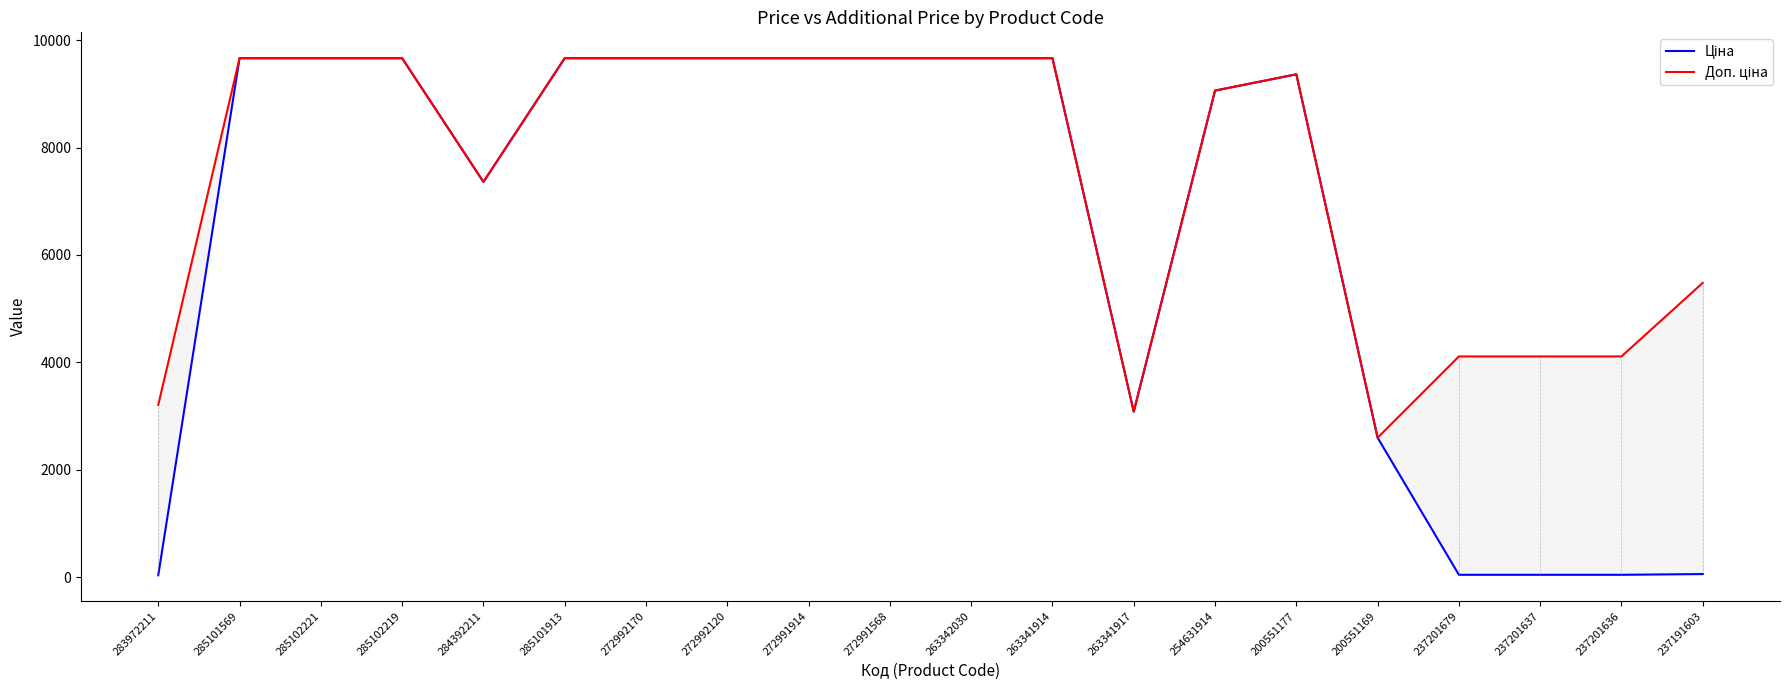

Which category has the highest value in the Доп. ціна series?

285101569